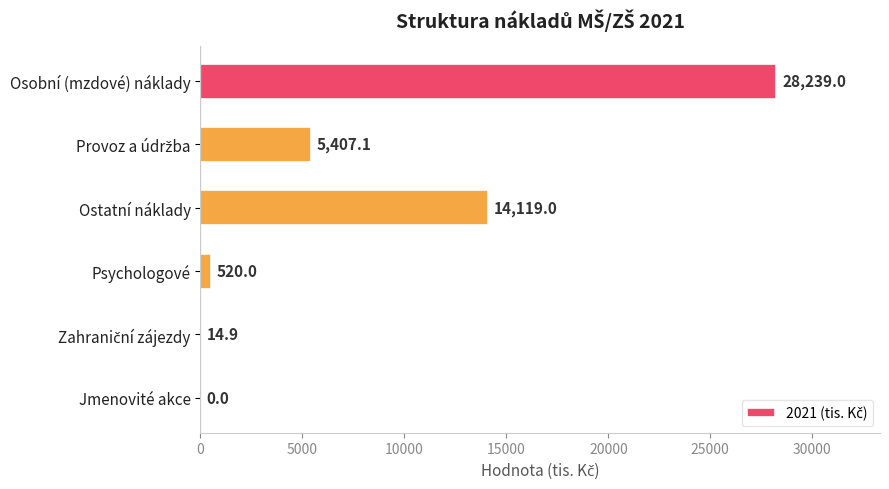

How many positive values are there?

5